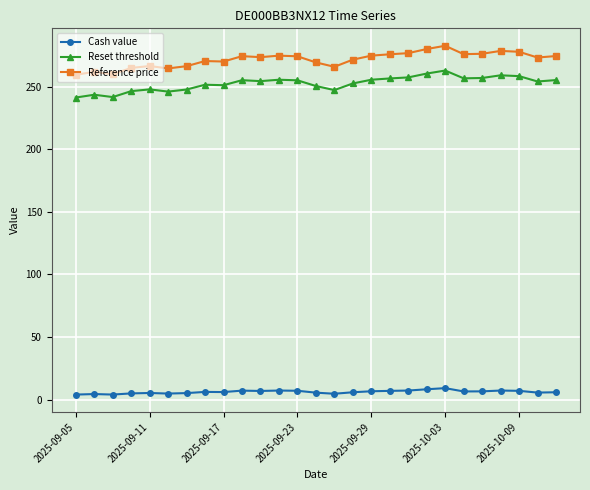

What is the maximum value for Reset threshold?

263.0